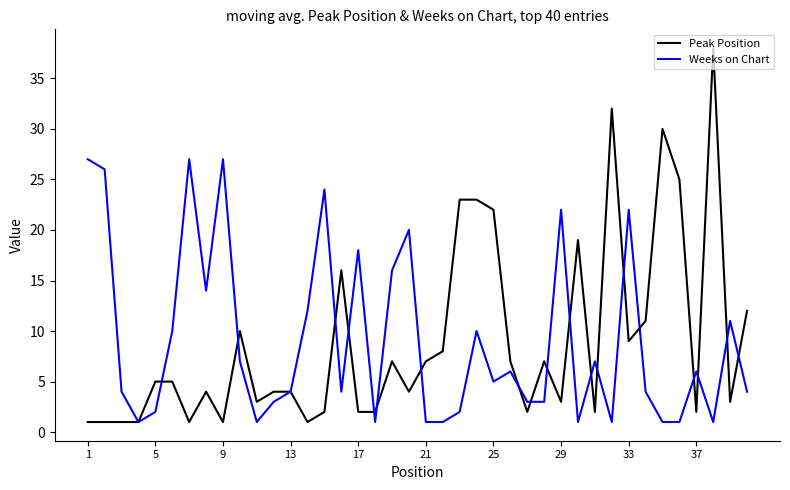

How many lines are shown in the chart?

2